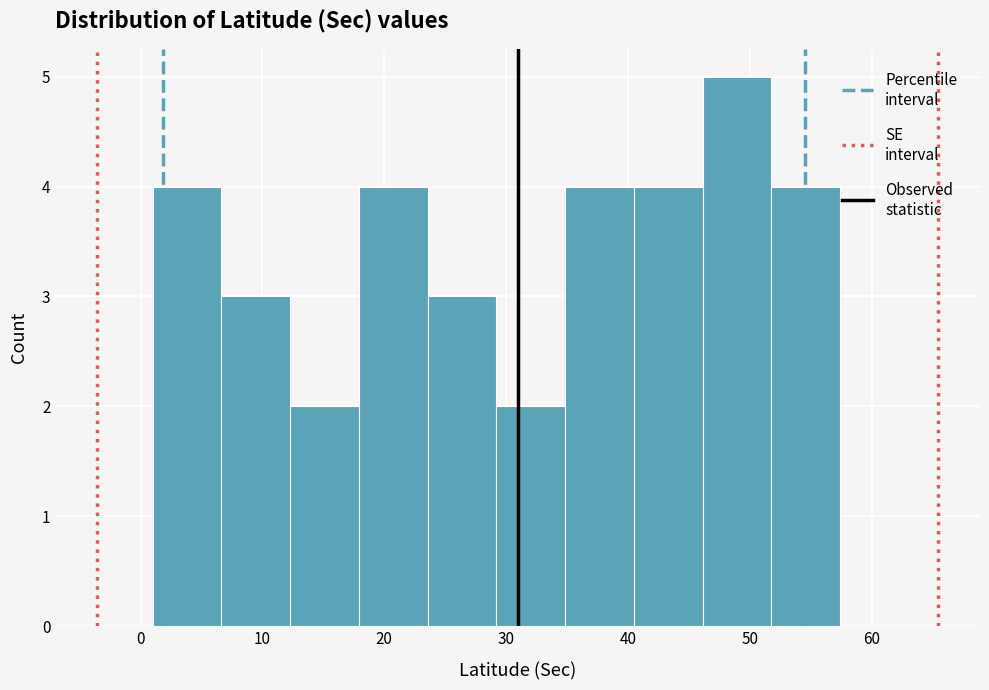

What is the height of the bar covering 40 to 46 on the x-axis? Neither the bar edges nor the heights are printed on the chart, so give them approximately, as read against the axes.

4